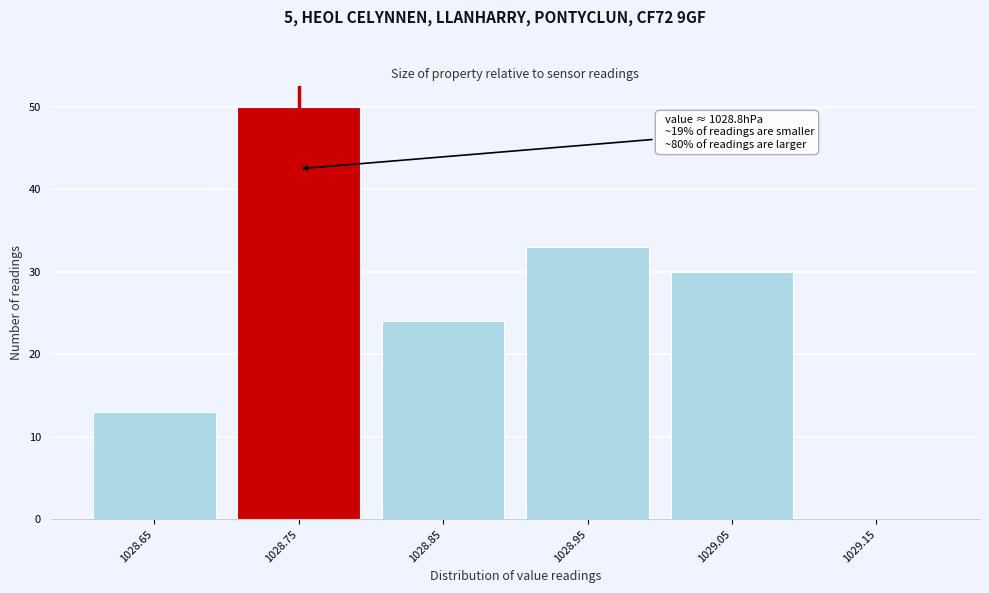

Reading right to left, list all the values displayed in this chart.

1029.15=0	1029.05=30	1028.95=33	1028.85=24	1028.75=50	1028.65=13